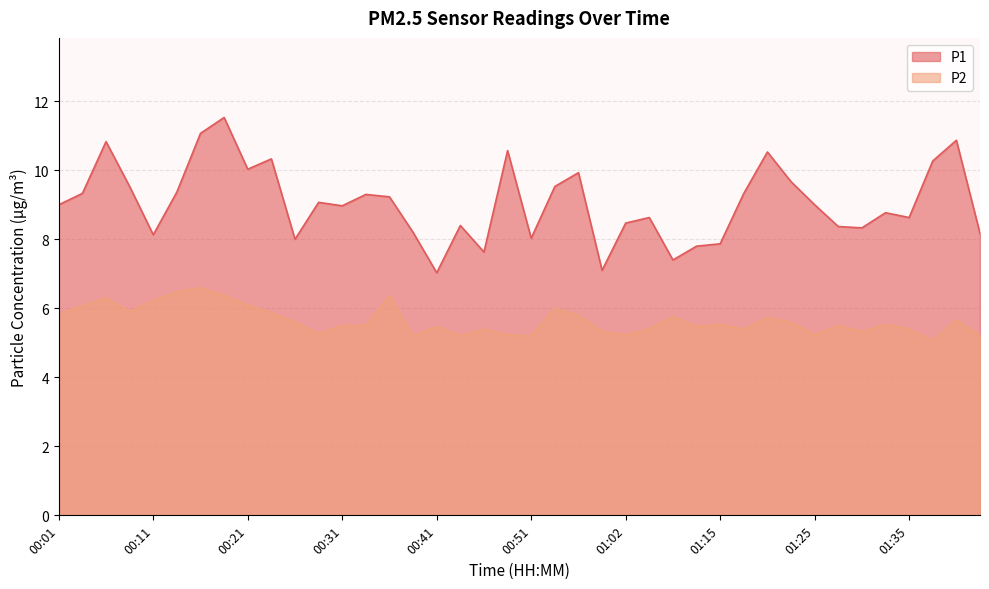

The value of P1 at 01:27 is 2.8. True or false?

False